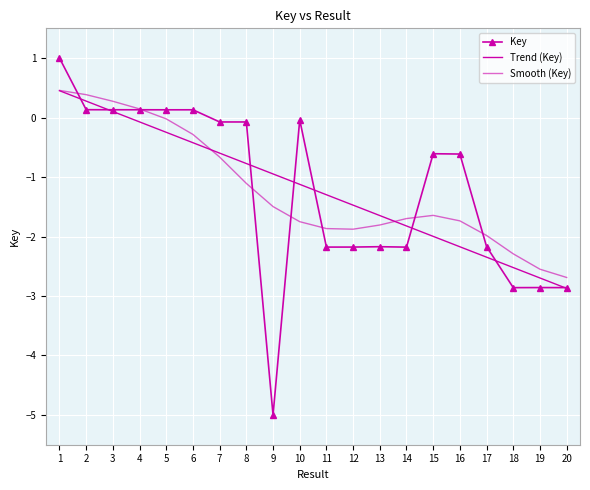

True or false: Trend (Key) has more than 2 interior local peaks.

False